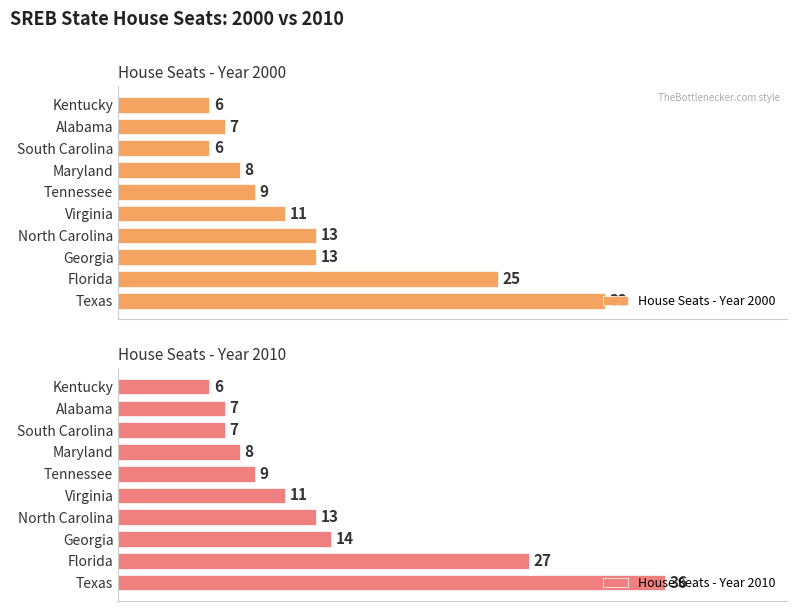

How many bars are there in total?

20